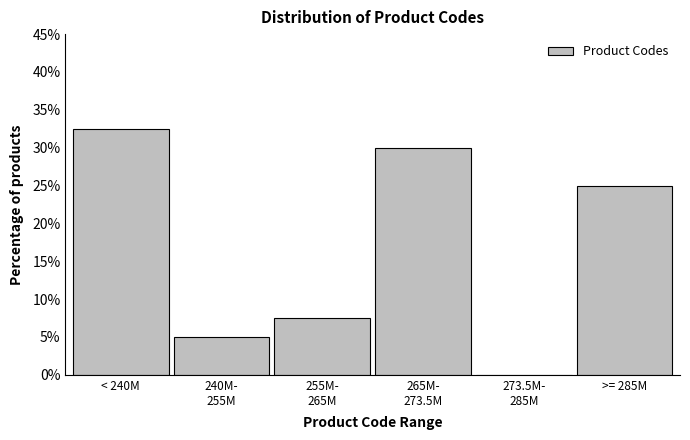

The chart shows a value of 13.8 at >= 285M. True or false?

False